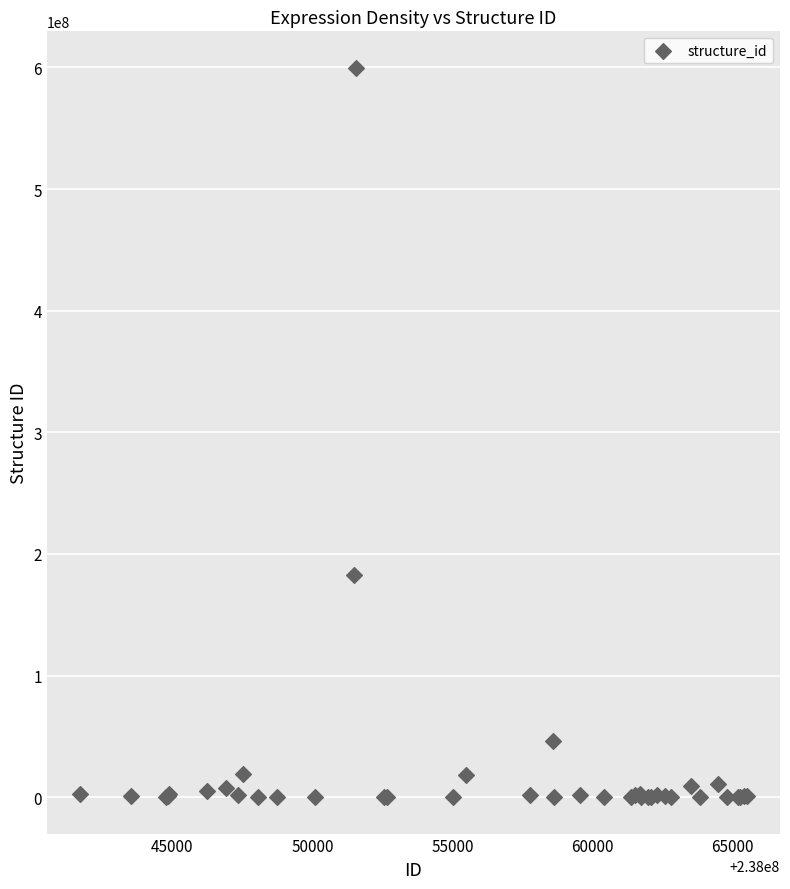

What Y value in the scatter plot is closest to 299867695?

182305705